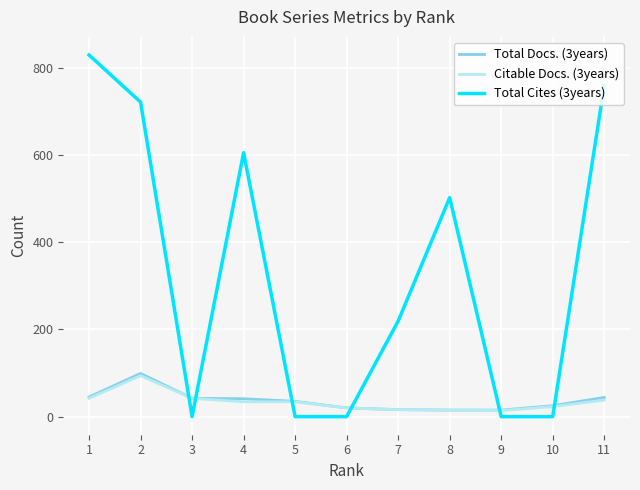

Which series has the largest total across all categories?

Total Cites (3years)